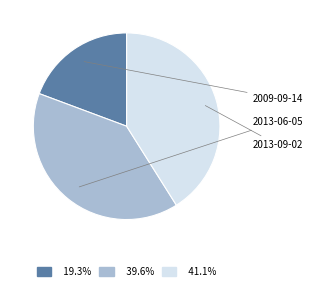

To the nearest percent, what is the average slice percentage?

33%